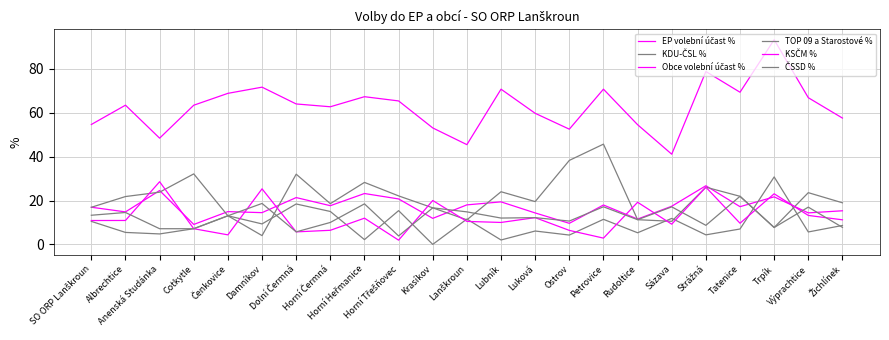

Which series has the largest total across all categories?

Obce volební účast %